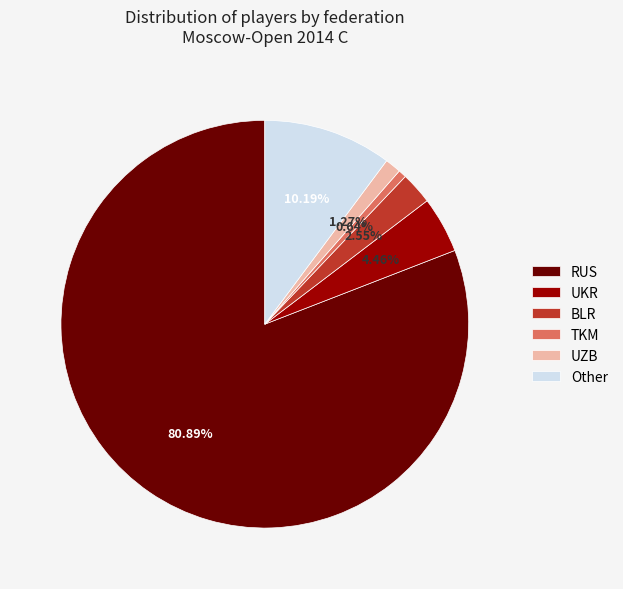

Is it true that UKR is 4% of the pie?

True